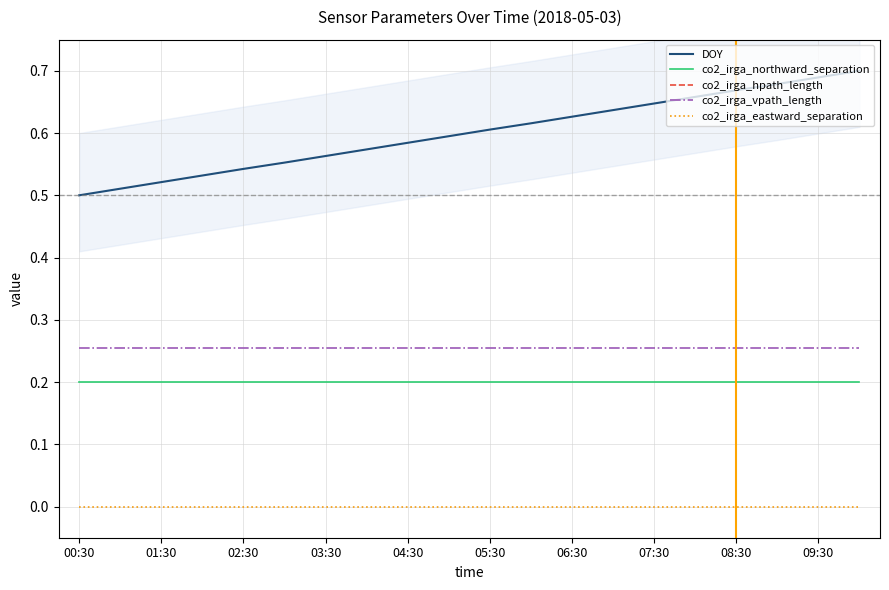

True or false: co2_irga_eastward_separation and DOY intersect in this chart.

False